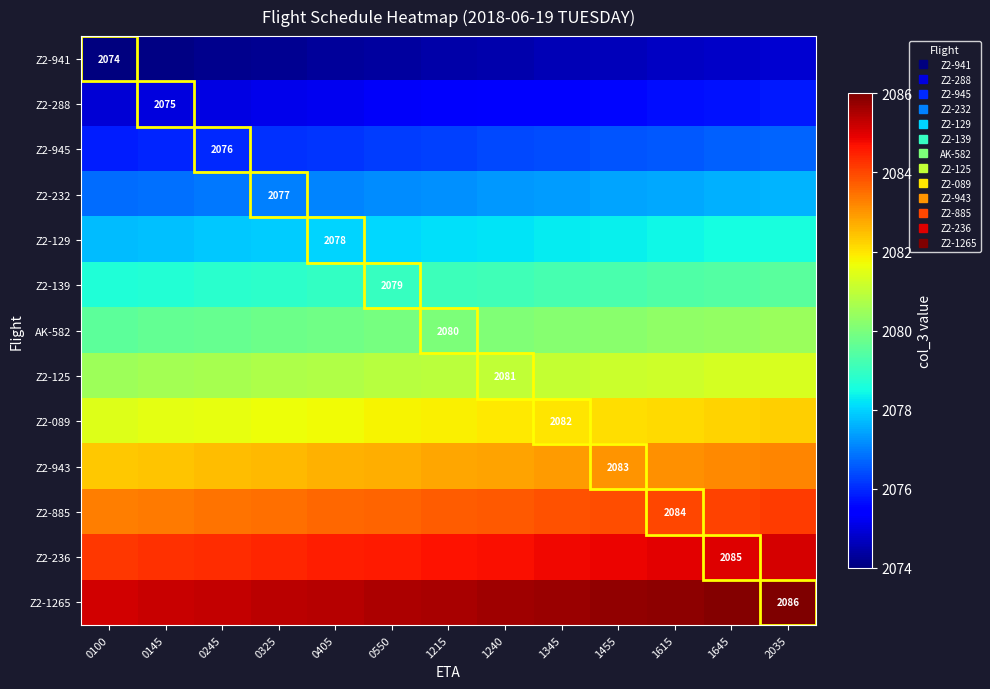

Where is Z2-941 nearest to the value 2074?

0100